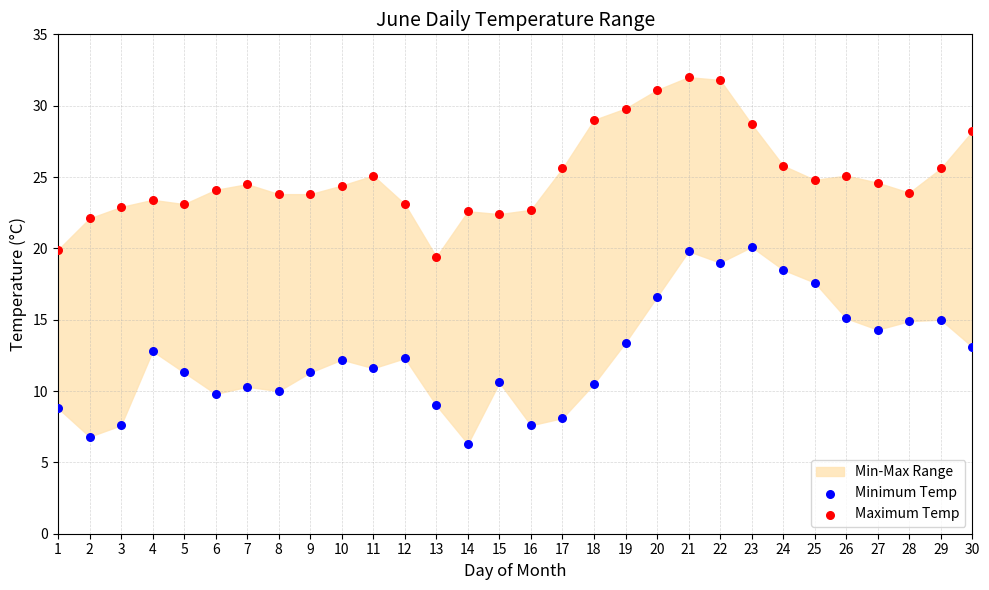

Which series has the largest Y range (max minus min)?

Minimum Temp